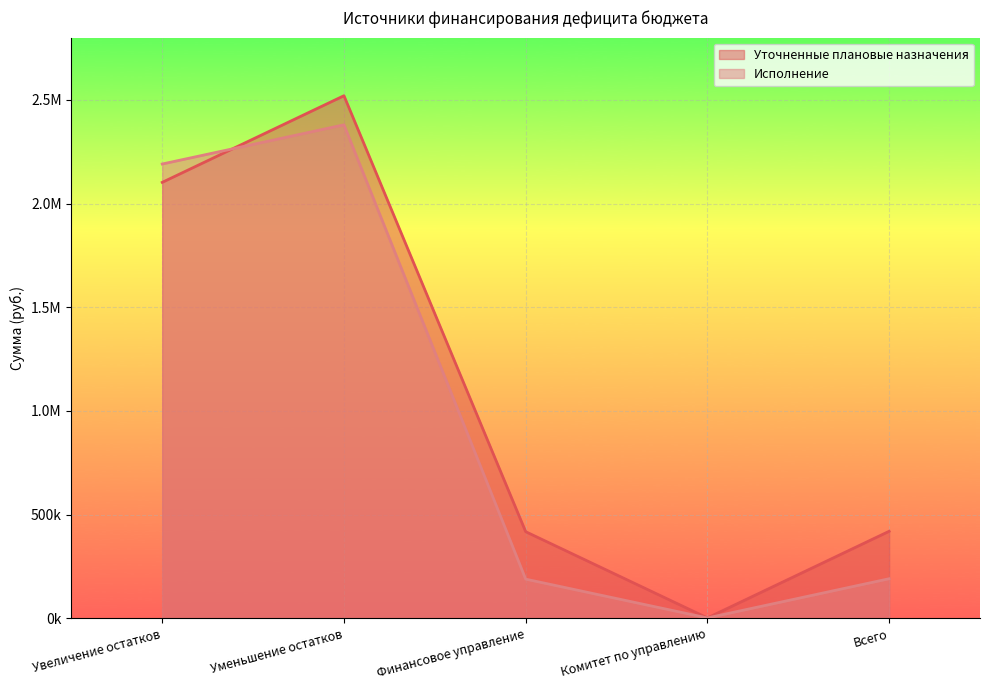

At which category does Уточненные плановые назначения reach its first local peak?

Уменьшение остатков